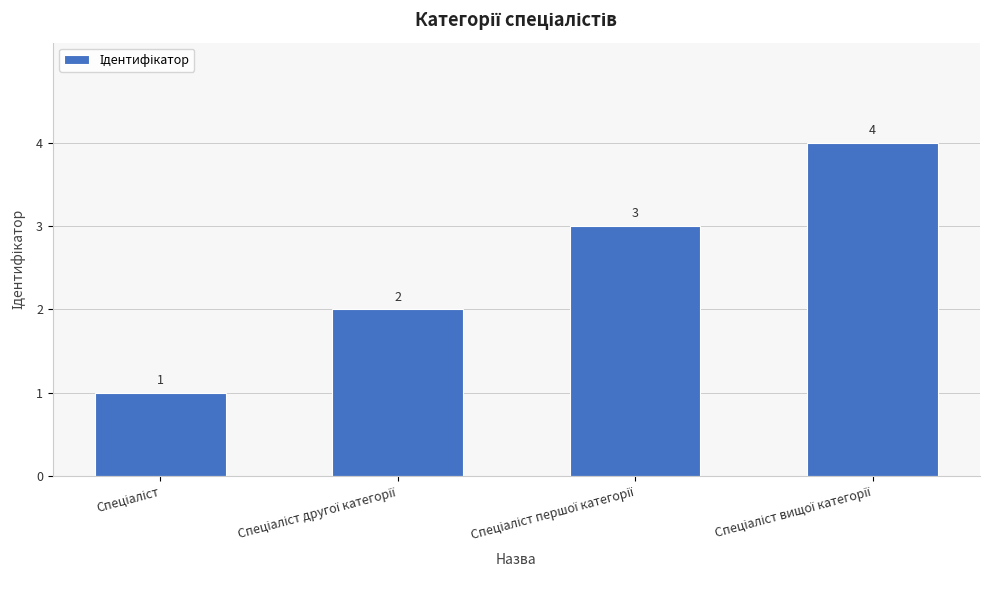

What is the difference between the maximum and minimum values?

3